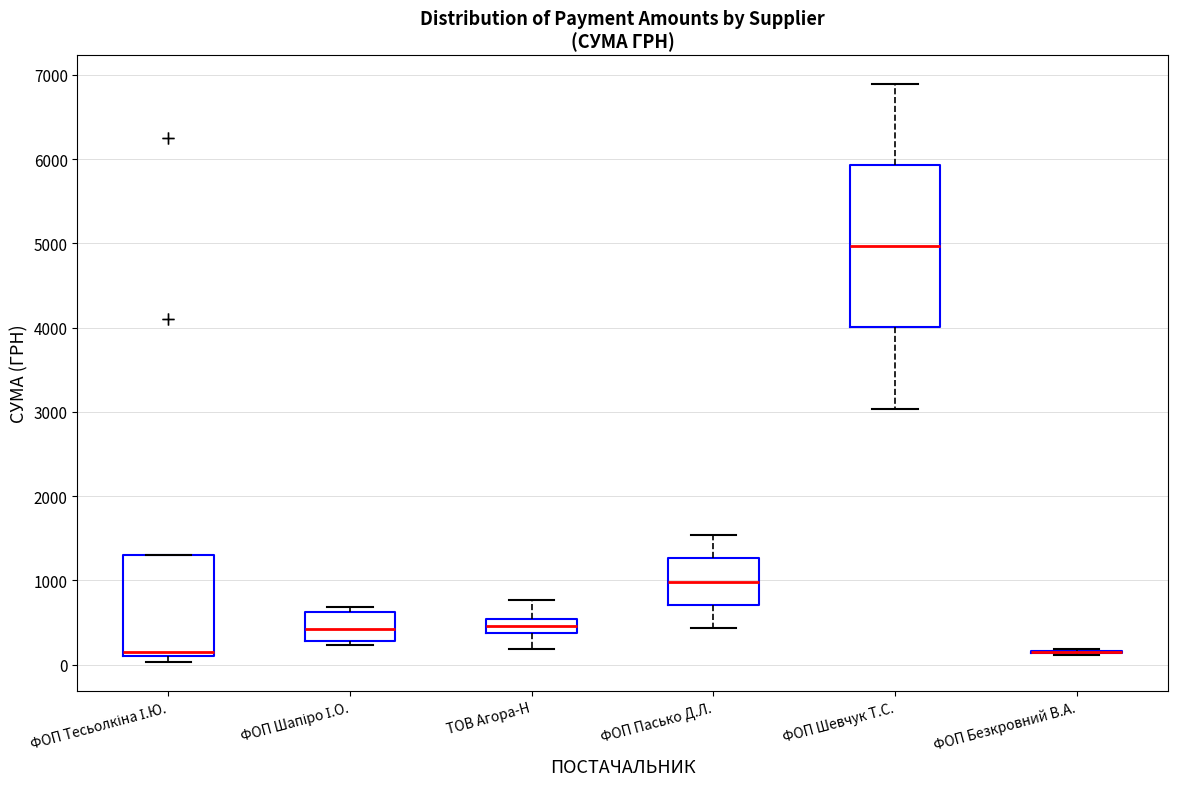

Which box is the tallest, from its lower edge to its upper edge?

ФОП Шевчук Т.С.